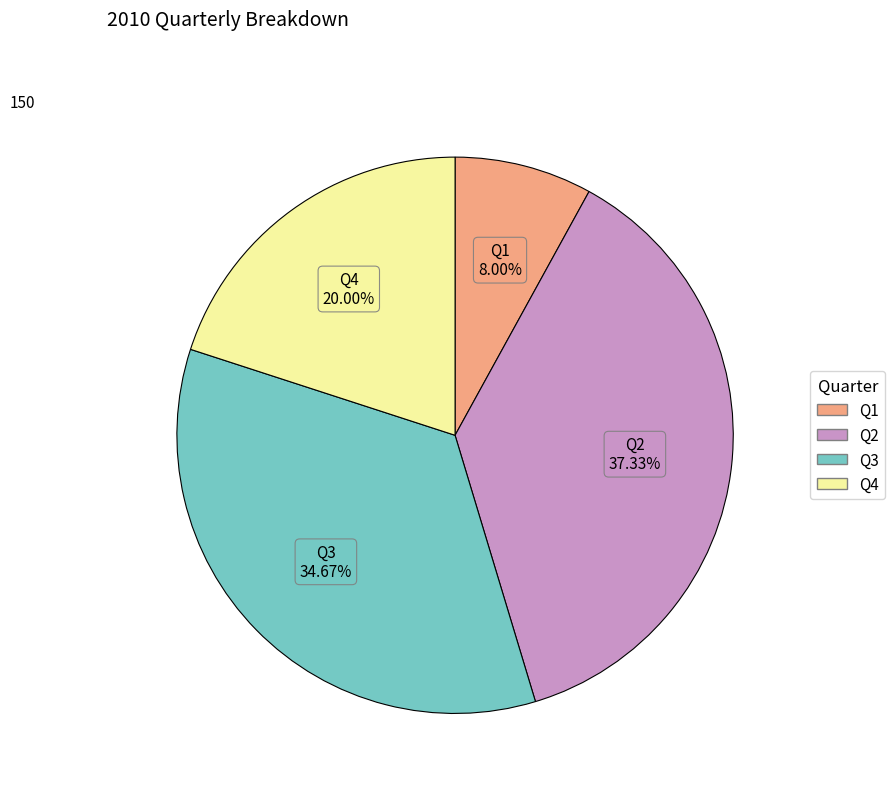

Which slice is the smallest?

Q1